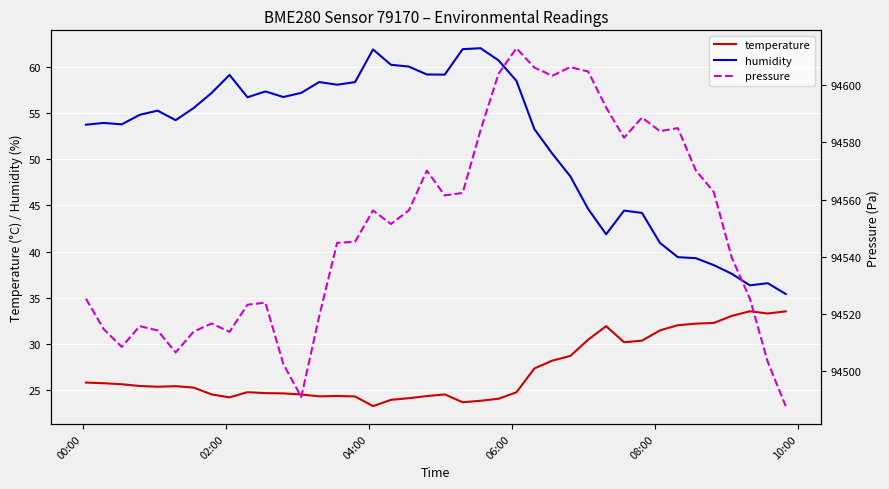

How many data points in pressure are above 94551?

20